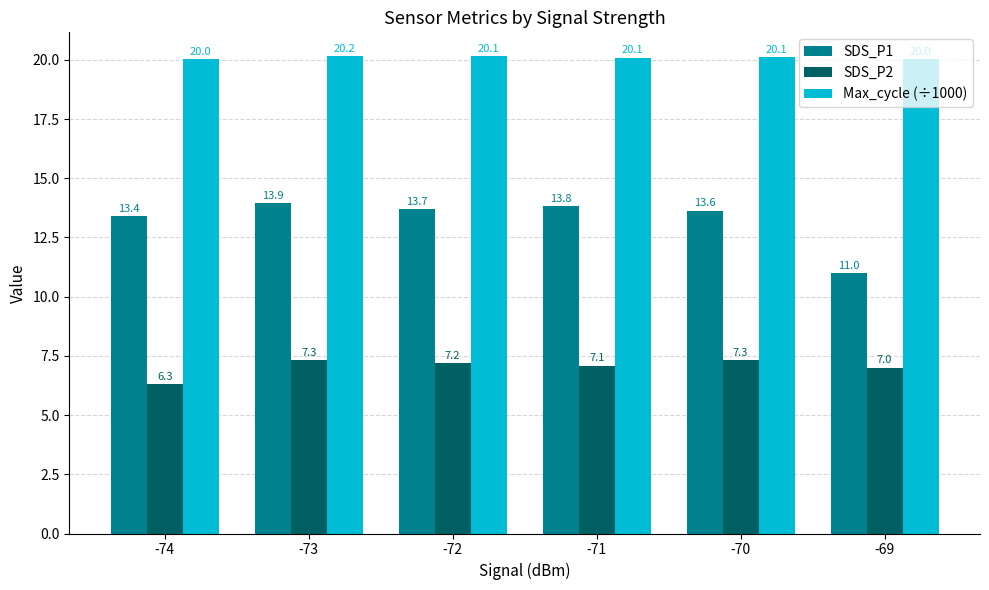

What is the value of the Max_cycle (÷1000) bar at the 4th from the left?

20.1